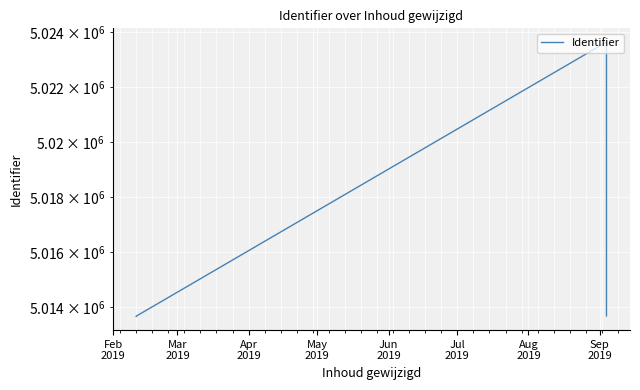

What is the label of the 2nd point from the right?

Sep
2019